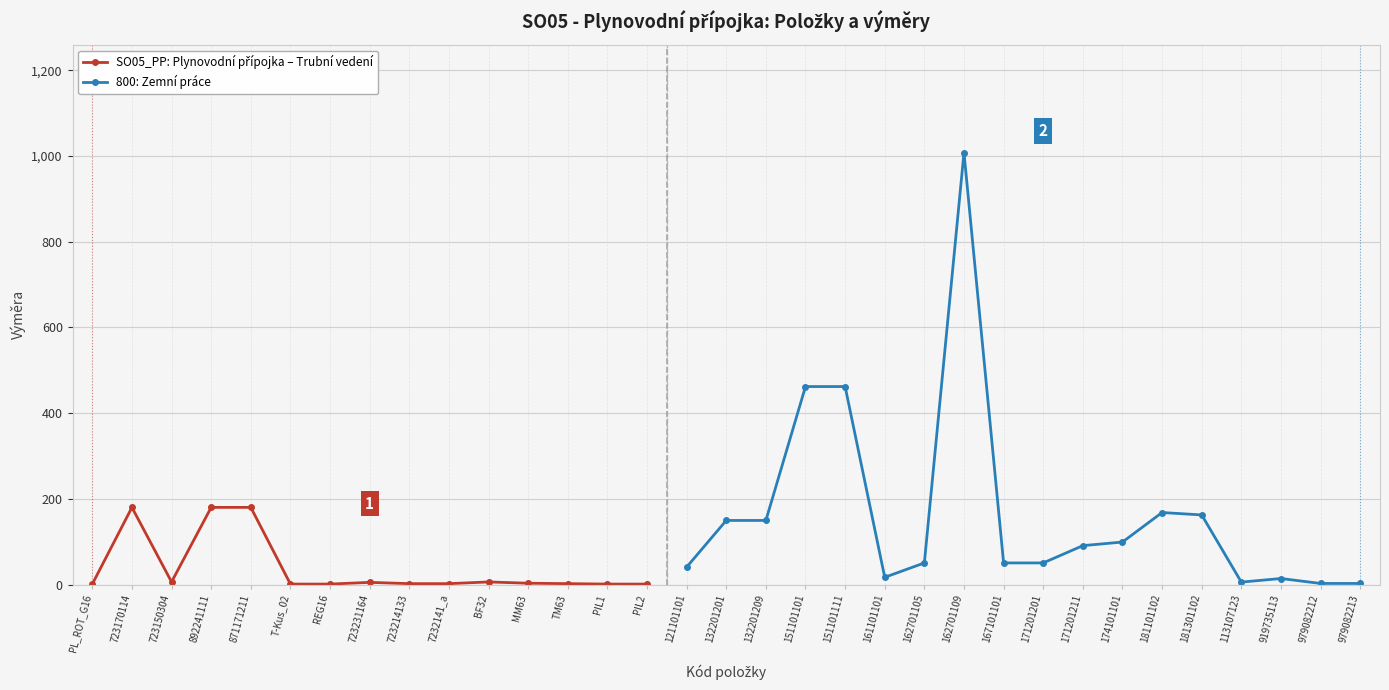

What is the spread (max minus min) of values at 151101111?

457.0